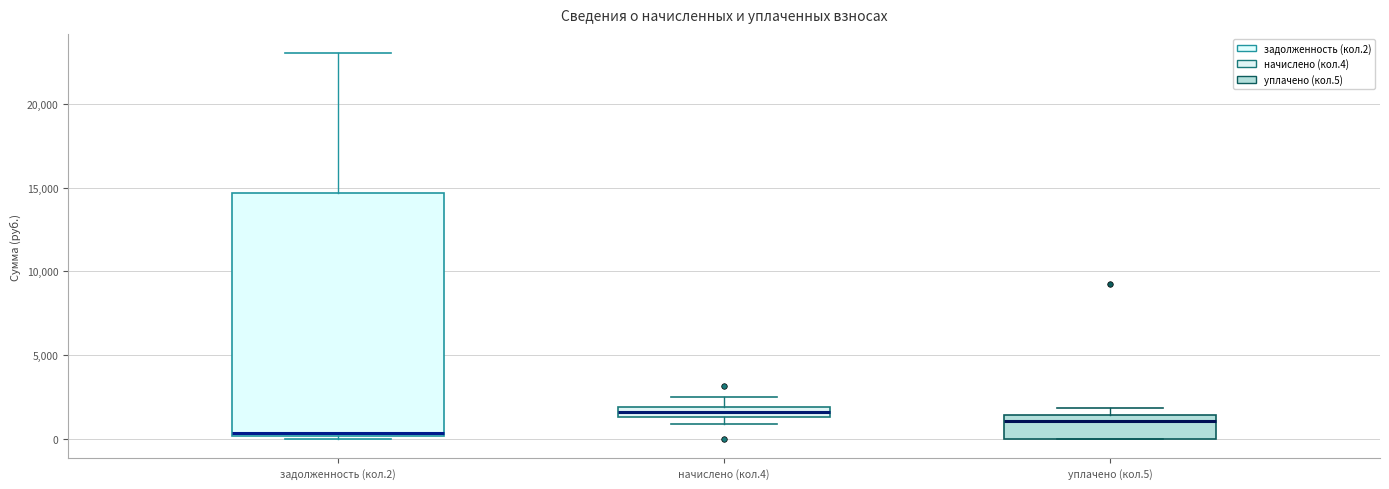

Where is the lower edge of the box for уплачено (кол.5) on the y-axis? The values are not printed on the chart, so give them approximately, as read against the axis.

0